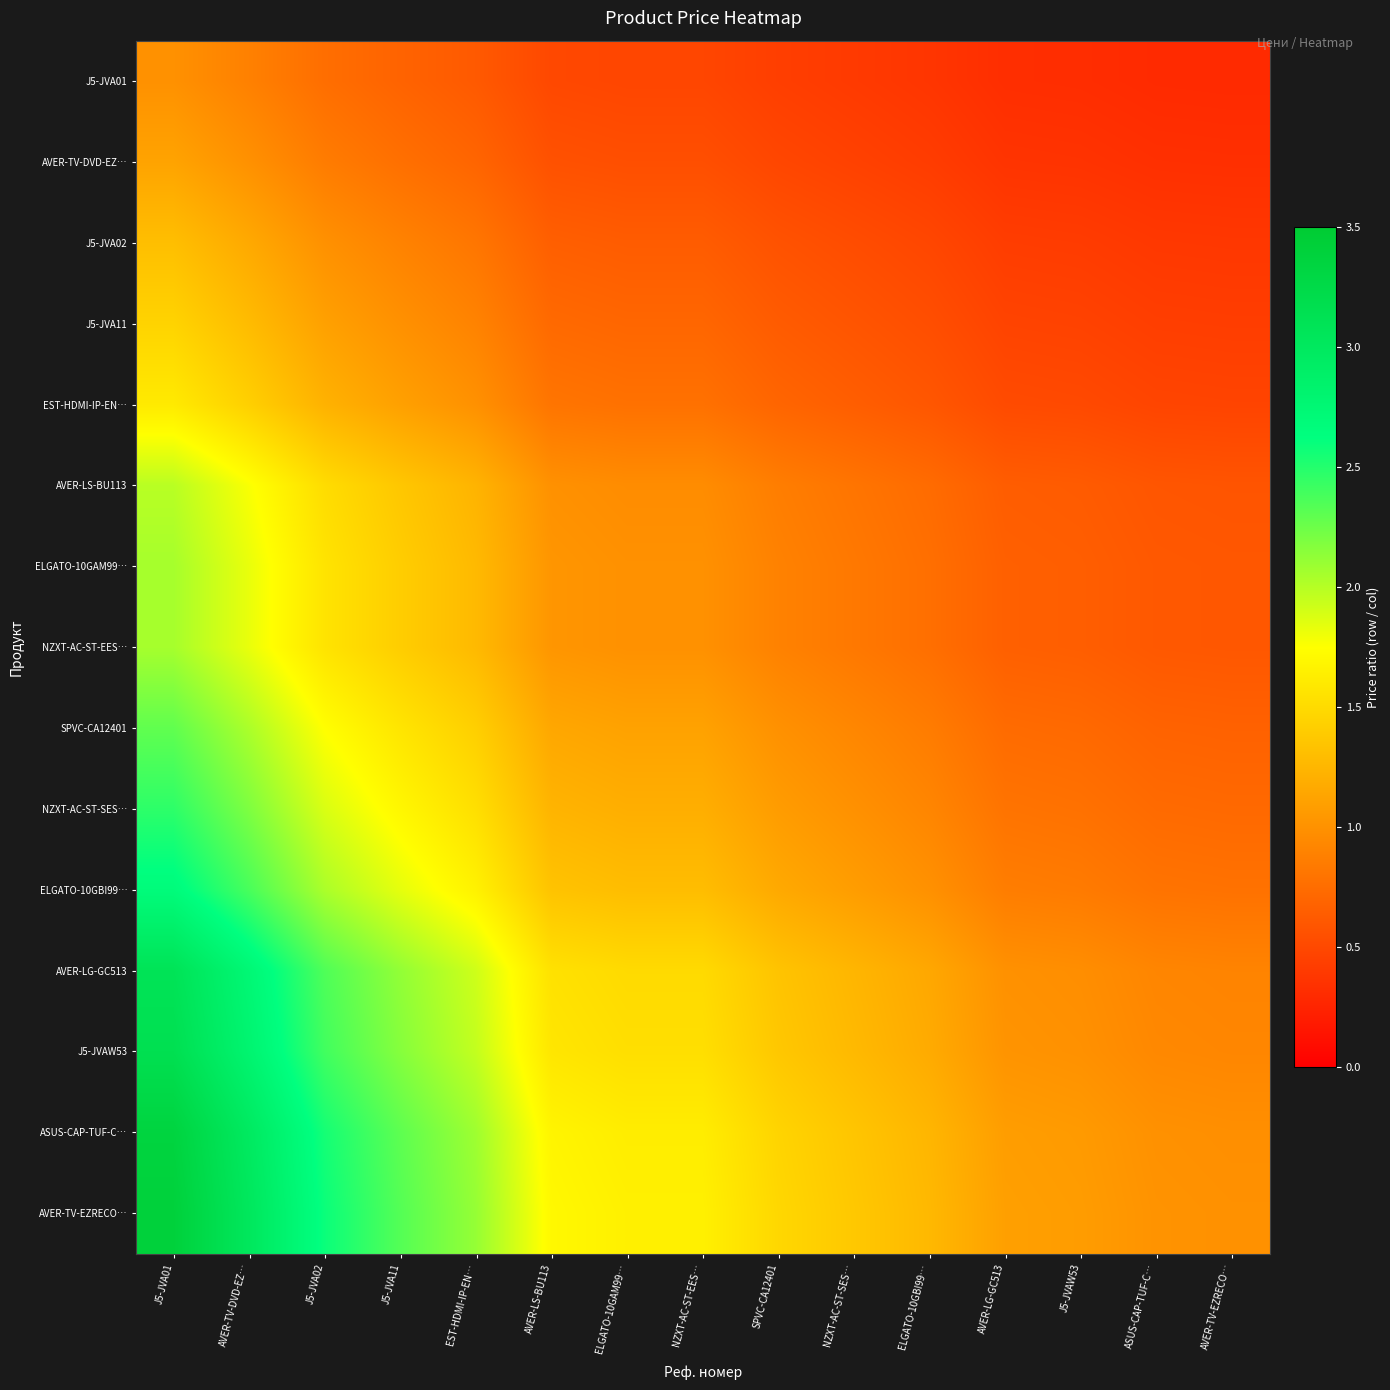

Reading left to right, list all the values displayed in this chart.

J5-JVA01: J5-JVA01=1.0	AVER-TV-DVD-EZ…=0.9	J5-JVA02=0.8	J5-JVA11=0.7	EST-HDMI-IP-EN…=0.6	AVER-LS-BU113=0.5	ELGATO-10GAM99…=0.5	NZXT-AC-ST-EES…=0.5	SPVC-CA12401=0.4	NZXT-AC-ST-SES…=0.4	ELGATO-10GBI99…=0.4	AVER-LG-GC513=0.3	J5-JVAW53=0.3	ASUS-CAP-TUF-C…=0.3	AVER-TV-EZRECO…=0.3
AVER-TV-DVD-EZ…: J5-JVA01=1.1	AVER-TV-DVD-EZ…=1.0	J5-JVA02=0.9	J5-JVA11=0.8	EST-HDMI-IP-EN…=0.7	AVER-LS-BU113=0.6	ELGATO-10GAM99…=0.5	NZXT-AC-ST-EES…=0.5	SPVC-CA12401=0.5	NZXT-AC-ST-SES…=0.5	ELGATO-10GBI99…=0.4	AVER-LG-GC513=0.4	J5-JVAW53=0.4	ASUS-CAP-TUF-C…=0.3	AVER-TV-EZRECO…=0.3
J5-JVA02: J5-JVA01=1.3	AVER-TV-DVD-EZ…=1.2	J5-JVA02=1.0	J5-JVA11=0.9	EST-HDMI-IP-EN…=0.8	AVER-LS-BU113=0.7	ELGATO-10GAM99…=0.6	NZXT-AC-ST-EES…=0.6	SPVC-CA12401=0.6	NZXT-AC-ST-SES…=0.5	ELGATO-10GBI99…=0.5	AVER-LG-GC513=0.4	J5-JVAW53=0.4	ASUS-CAP-TUF-C…=0.4	AVER-TV-EZRECO…=0.4
J5-JVA11: J5-JVA01=1.5	AVER-TV-DVD-EZ…=1.3	J5-JVA02=1.1	J5-JVA11=1.0	EST-HDMI-IP-EN…=0.9	AVER-LS-BU113=0.7	ELGATO-10GAM99…=0.7	NZXT-AC-ST-EES…=0.7	SPVC-CA12401=0.6	NZXT-AC-ST-SES…=0.6	ELGATO-10GBI99…=0.5	AVER-LG-GC513=0.5	J5-JVAW53=0.5	ASUS-CAP-TUF-C…=0.4	AVER-TV-EZRECO…=0.4
EST-HDMI-IP-EN…: J5-JVA01=1.6	AVER-TV-DVD-EZ…=1.4	J5-JVA02=1.2	J5-JVA11=1.1	EST-HDMI-IP-EN…=1.0	AVER-LS-BU113=0.8	ELGATO-10GAM99…=0.8	NZXT-AC-ST-EES…=0.8	SPVC-CA12401=0.7	NZXT-AC-ST-SES…=0.7	ELGATO-10GBI99…=0.6	AVER-LG-GC513=0.5	J5-JVAW53=0.5	ASUS-CAP-TUF-C…=0.5	AVER-TV-EZRECO…=0.5
AVER-LS-BU113: J5-JVA01=2.0	AVER-TV-DVD-EZ…=1.8	J5-JVA02=1.5	J5-JVA11=1.4	EST-HDMI-IP-EN…=1.2	AVER-LS-BU113=1.0	ELGATO-10GAM99…=1.0	NZXT-AC-ST-EES…=1.0	SPVC-CA12401=0.9	NZXT-AC-ST-SES…=0.8	ELGATO-10GBI99…=0.7	AVER-LG-GC513=0.6	J5-JVAW53=0.6	ASUS-CAP-TUF-C…=0.6	AVER-TV-EZRECO…=0.6
ELGATO-10GAM99…: J5-JVA01=2.1	AVER-TV-DVD-EZ…=1.8	J5-JVA02=1.6	J5-JVA11=1.4	EST-HDMI-IP-EN…=1.3	AVER-LS-BU113=1.0	ELGATO-10GAM99…=1.0	NZXT-AC-ST-EES…=1.0	SPVC-CA12401=0.9	NZXT-AC-ST-SES…=0.8	ELGATO-10GBI99…=0.8	AVER-LG-GC513=0.7	J5-JVAW53=0.7	ASUS-CAP-TUF-C…=0.6	AVER-TV-EZRECO…=0.6
NZXT-AC-ST-EES…: J5-JVA01=2.1	AVER-TV-DVD-EZ…=1.8	J5-JVA02=1.6	J5-JVA11=1.4	EST-HDMI-IP-EN…=1.3	AVER-LS-BU113=1.0	ELGATO-10GAM99…=1.0	NZXT-AC-ST-EES…=1.0	SPVC-CA12401=0.9	NZXT-AC-ST-SES…=0.8	ELGATO-10GBI99…=0.8	AVER-LG-GC513=0.7	J5-JVAW53=0.7	ASUS-CAP-TUF-C…=0.6	AVER-TV-EZRECO…=0.6
SPVC-CA12401: J5-JVA01=2.3	AVER-TV-DVD-EZ…=2.0	J5-JVA02=1.7	J5-JVA11=1.6	EST-HDMI-IP-EN…=1.4	AVER-LS-BU113=1.2	ELGATO-10GAM99…=1.1	NZXT-AC-ST-EES…=1.1	SPVC-CA12401=1.0	NZXT-AC-ST-SES…=0.9	ELGATO-10GBI99…=0.9	AVER-LG-GC513=0.7	J5-JVAW53=0.7	ASUS-CAP-TUF-C…=0.7	AVER-TV-EZRECO…=0.7
NZXT-AC-ST-SES…: J5-JVA01=2.5	AVER-TV-DVD-EZ…=2.2	J5-JVA02=1.9	J5-JVA11=1.7	EST-HDMI-IP-EN…=1.5	AVER-LS-BU113=1.2	ELGATO-10GAM99…=1.2	NZXT-AC-ST-EES…=1.2	SPVC-CA12401=1.1	NZXT-AC-ST-SES…=1.0	ELGATO-10GBI99…=0.9	AVER-LG-GC513=0.8	J5-JVAW53=0.8	ASUS-CAP-TUF-C…=0.7	AVER-TV-EZRECO…=0.7
ELGATO-10GBI99…: J5-JVA01=2.7	AVER-TV-DVD-EZ…=2.4	J5-JVA02=2.0	J5-JVA11=1.8	EST-HDMI-IP-EN…=1.7	AVER-LS-BU113=1.3	ELGATO-10GAM99…=1.3	NZXT-AC-ST-EES…=1.3	SPVC-CA12401=1.2	NZXT-AC-ST-SES…=1.1	ELGATO-10GBI99…=1.0	AVER-LG-GC513=0.9	J5-JVAW53=0.8	ASUS-CAP-TUF-C…=0.8	AVER-TV-EZRECO…=0.8
AVER-LG-GC513: J5-JVA01=3.1	AVER-TV-DVD-EZ…=2.7	J5-JVA02=2.4	J5-JVA11=2.1	EST-HDMI-IP-EN…=1.9	AVER-LS-BU113=1.6	ELGATO-10GAM99…=1.5	NZXT-AC-ST-EES…=1.5	SPVC-CA12401=1.3	NZXT-AC-ST-SES…=1.3	ELGATO-10GBI99…=1.2	AVER-LG-GC513=1.0	J5-JVAW53=1.0	ASUS-CAP-TUF-C…=0.9	AVER-TV-EZRECO…=0.9
J5-JVAW53: J5-JVA01=3.2	AVER-TV-DVD-EZ…=2.8	J5-JVA02=2.4	J5-JVA11=2.2	EST-HDMI-IP-EN…=2.0	AVER-LS-BU113=1.6	ELGATO-10GAM99…=1.5	NZXT-AC-ST-EES…=1.5	SPVC-CA12401=1.4	NZXT-AC-ST-SES…=1.3	ELGATO-10GBI99…=1.2	AVER-LG-GC513=1.0	J5-JVAW53=1.0	ASUS-CAP-TUF-C…=0.9	AVER-TV-EZRECO…=0.9
ASUS-CAP-TUF-C…: J5-JVA01=3.4	AVER-TV-DVD-EZ…=3.0	J5-JVA02=2.6	J5-JVA11=2.3	EST-HDMI-IP-EN…=2.1	AVER-LS-BU113=1.7	ELGATO-10GAM99…=1.6	NZXT-AC-ST-EES…=1.6	SPVC-CA12401=1.5	NZXT-AC-ST-SES…=1.4	ELGATO-10GBI99…=1.3	AVER-LG-GC513=1.1	J5-JVAW53=1.1	ASUS-CAP-TUF-C…=1.0	AVER-TV-EZRECO…=1.0
AVER-TV-EZRECO…: J5-JVA01=3.4	AVER-TV-DVD-EZ…=3.0	J5-JVA02=2.6	J5-JVA11=2.3	EST-HDMI-IP-EN…=2.1	AVER-LS-BU113=1.7	ELGATO-10GAM99…=1.7	NZXT-AC-ST-EES…=1.7	SPVC-CA12401=1.5	NZXT-AC-ST-SES…=1.4	ELGATO-10GBI99…=1.3	AVER-LG-GC513=1.1	J5-JVAW53=1.1	ASUS-CAP-TUF-C…=1.0	AVER-TV-EZRECO…=1.0